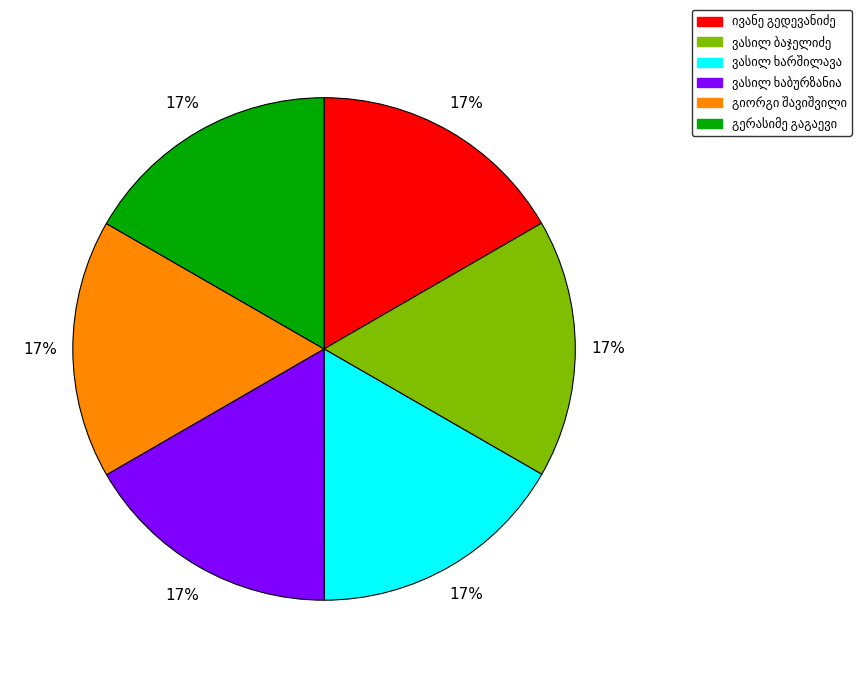

How many slices are in this pie chart?

6